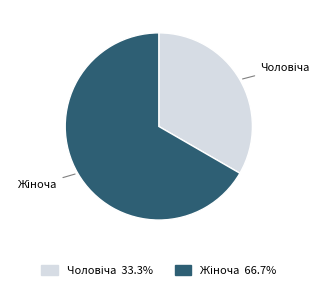

Does any single category account for the majority?

Yes